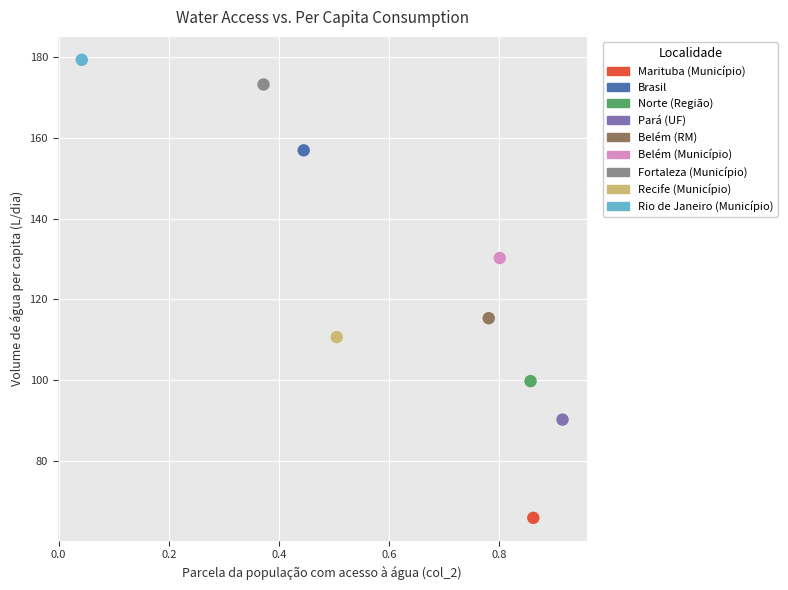

Which series contains the highest Y value?

Rio de Janeiro (Município)